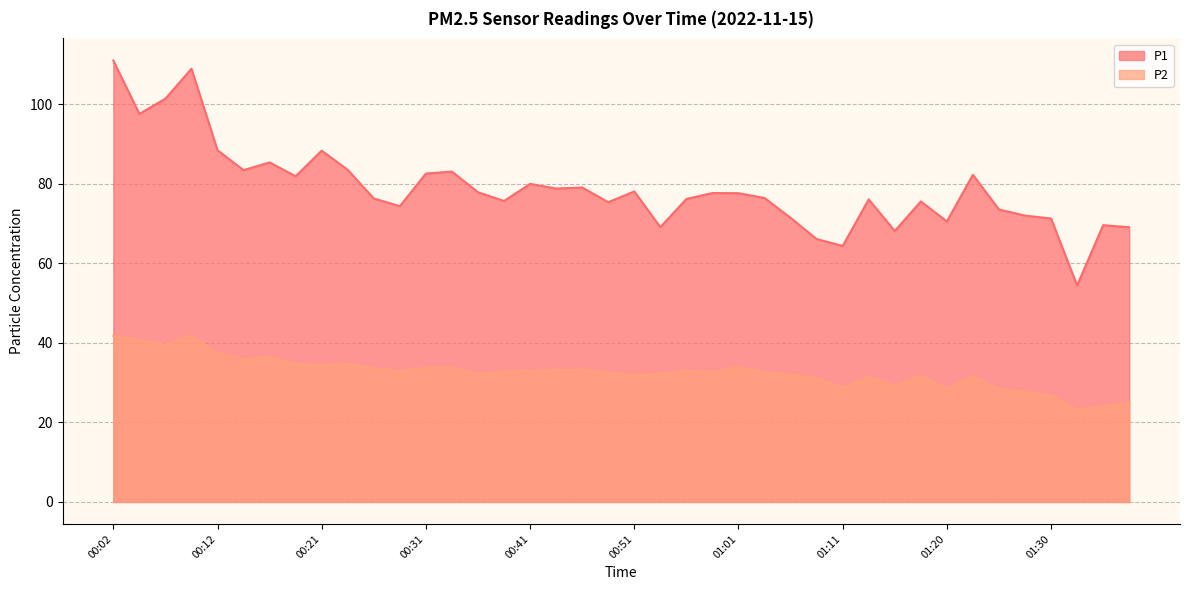

At which category does P2 reach its first local valley?

00:07